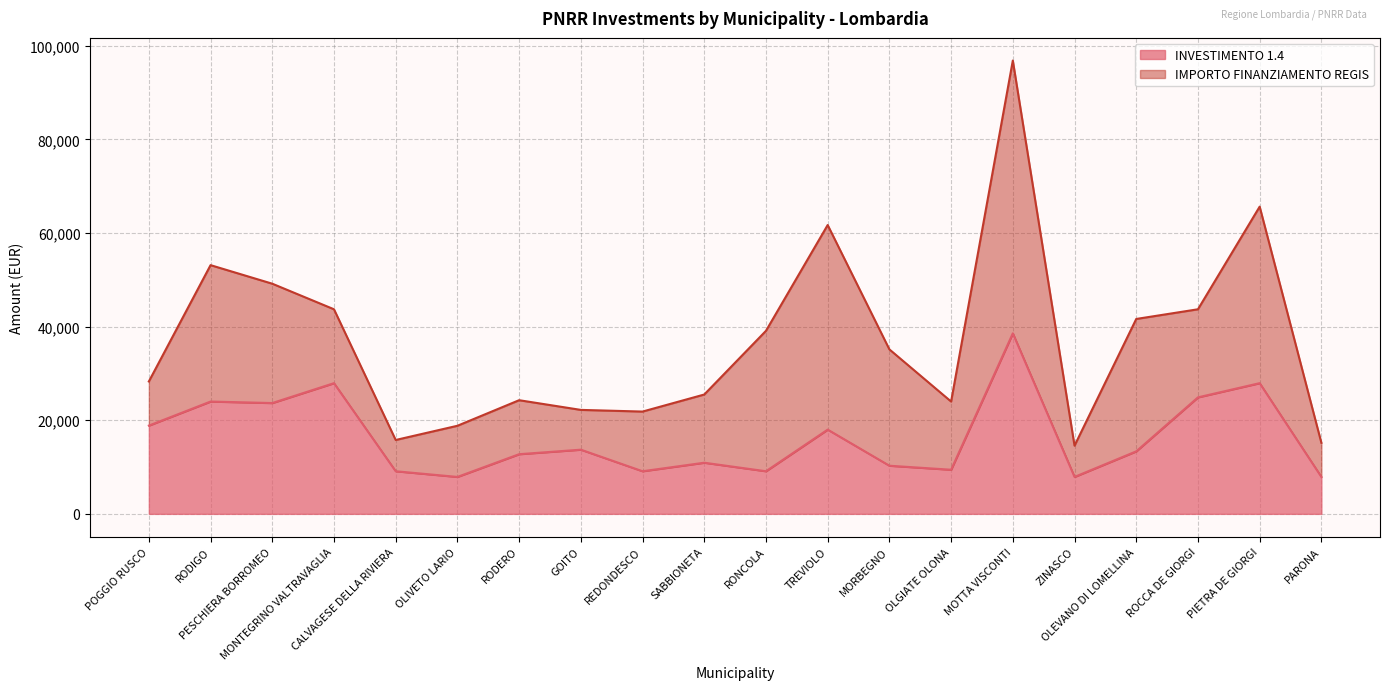

Between POGGIO RUSCO and ZINASCO, which is larger?

POGGIO RUSCO